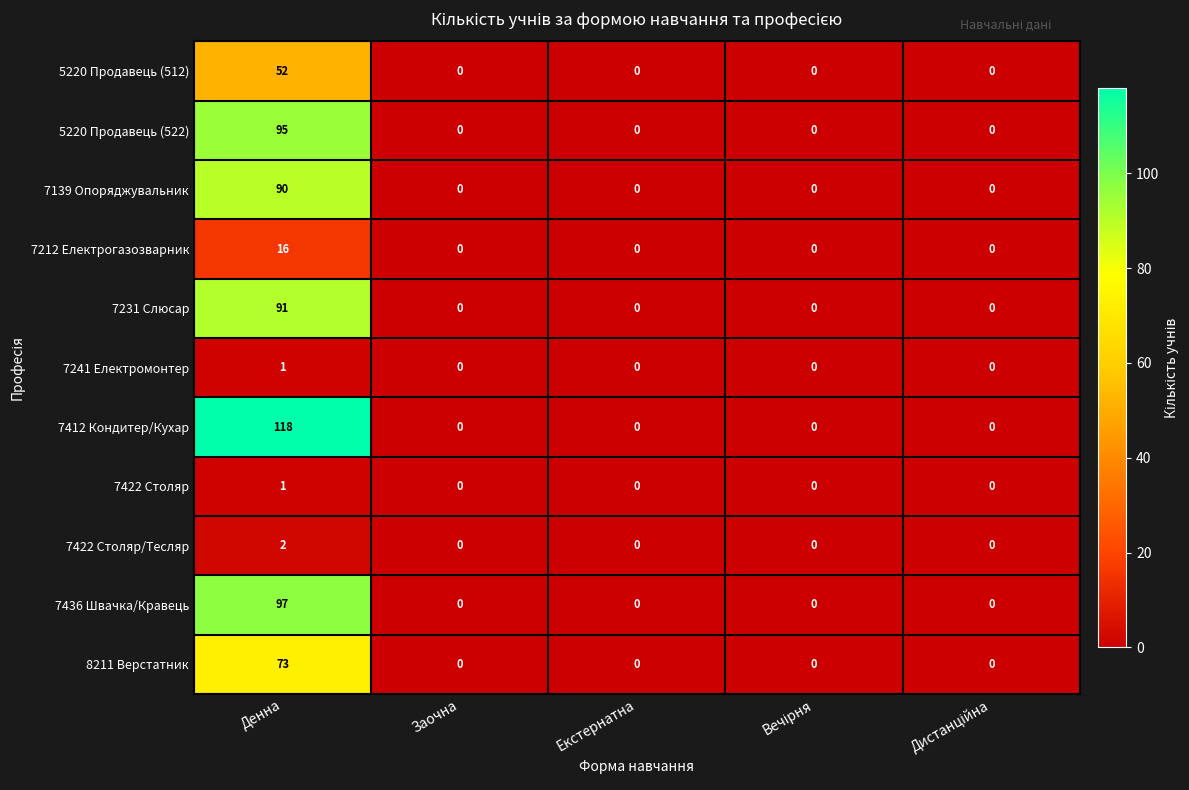

The 7231 Слюсар series shows -30 at Екстернатна. True or false?

False